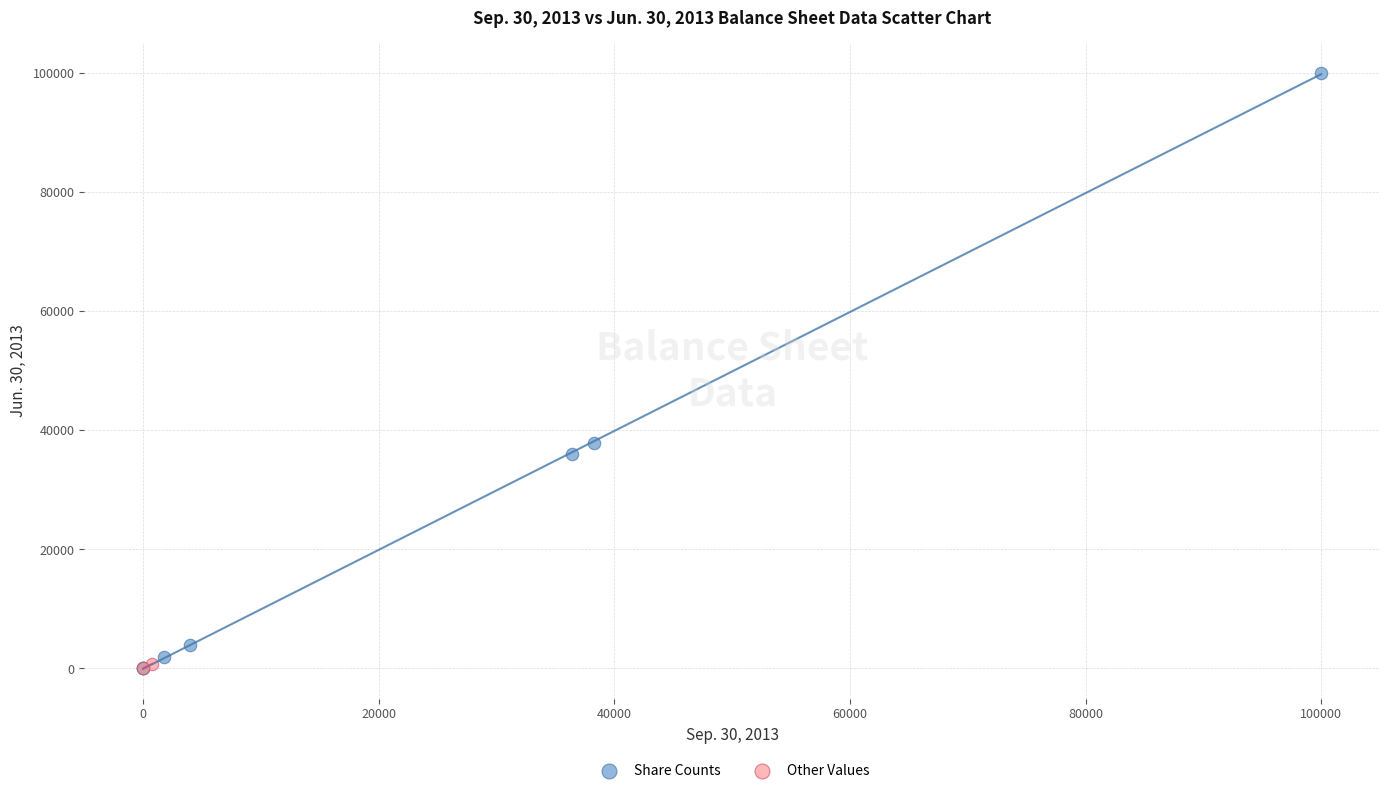

Which series has the widest spread of Y values?

Share Counts